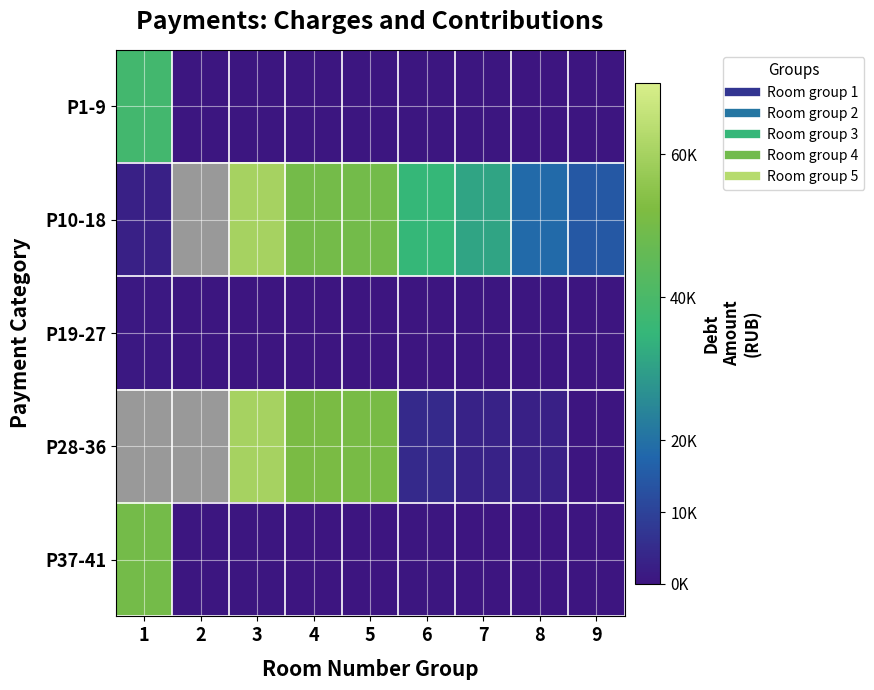

What is the average value of the P37-41 series?

5813.6